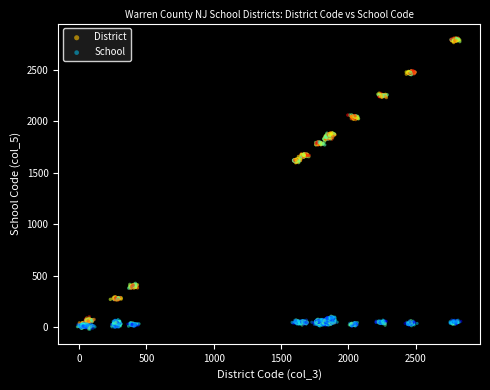

Which series reaches the maximum Y coordinate?

District